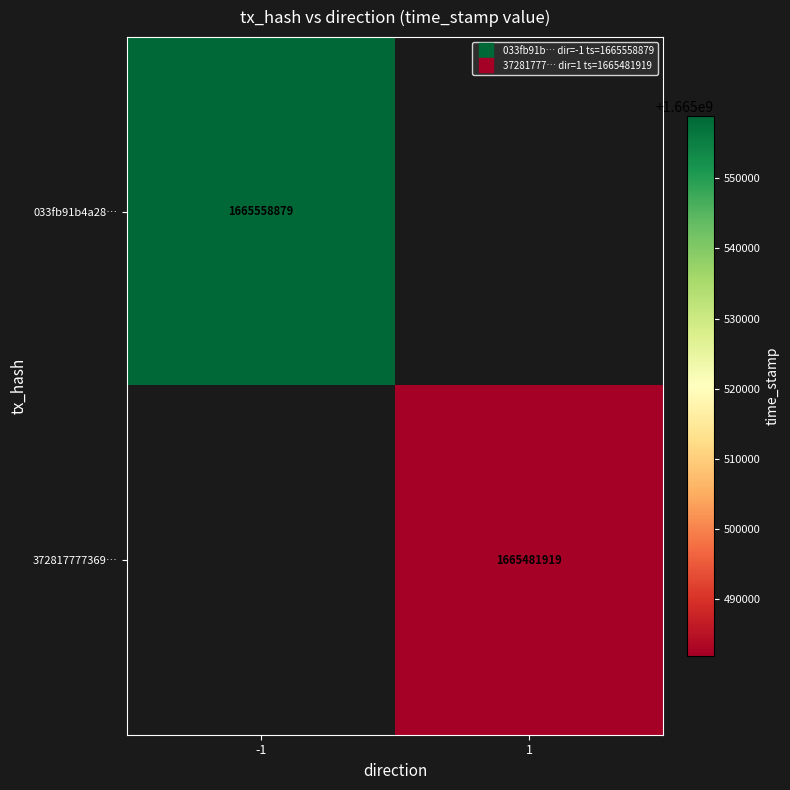

How many categories are shown in the chart?

2